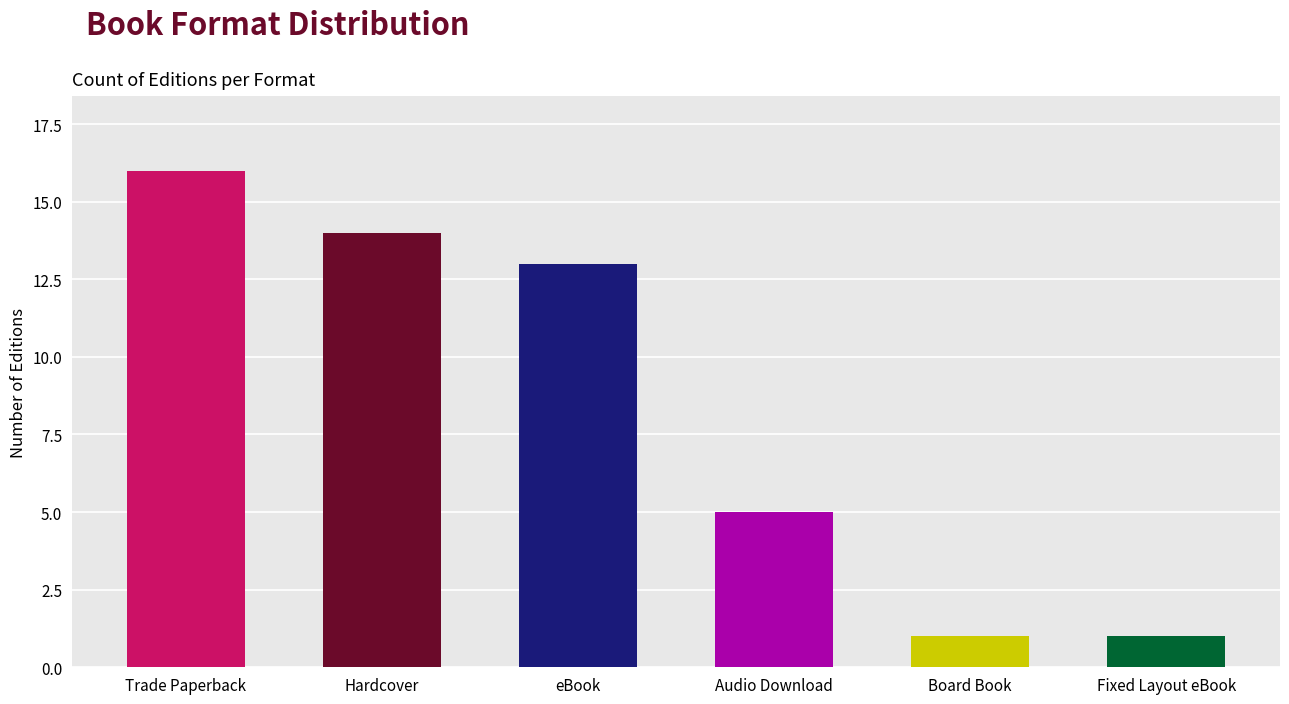

What position from the left is Audio Download?

4